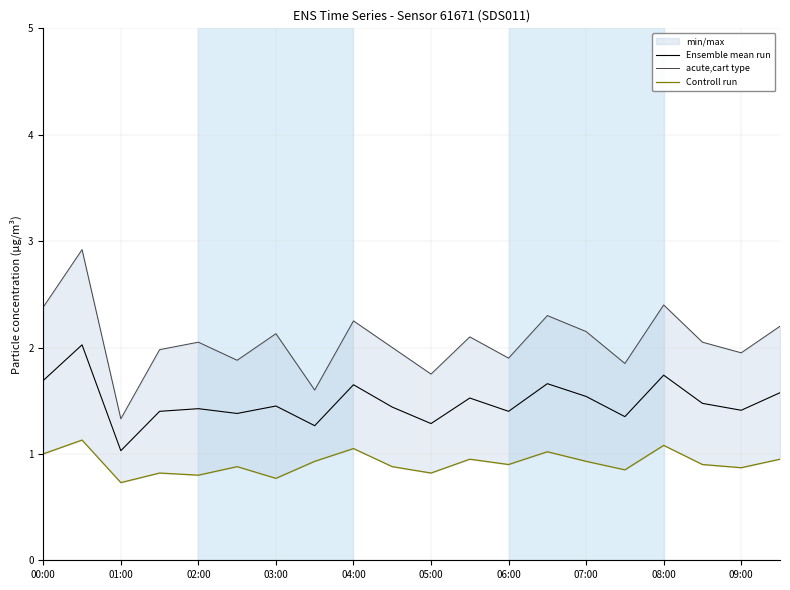

What is the lowest value of the acute,cart type series?

1.3